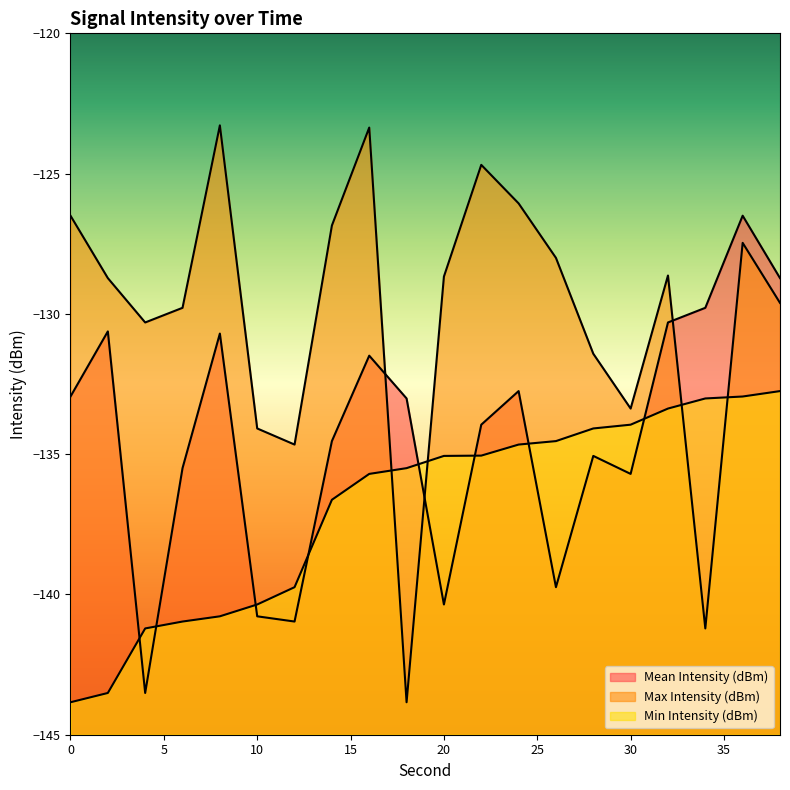

What is the greatest value displayed?

-123.3